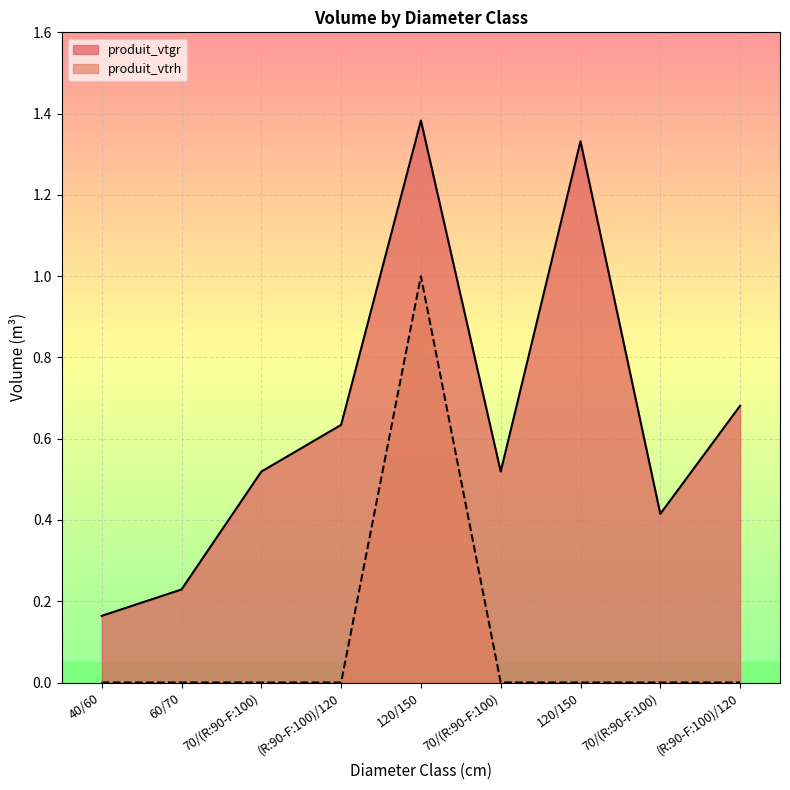

The value of produit_vtrh at (R:90-F:100)/120 is 0.0. True or false?

True